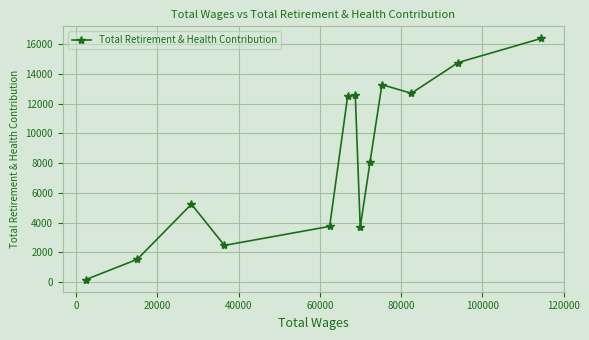

True or false: there are more than 0 points higher than both neighbors.

True